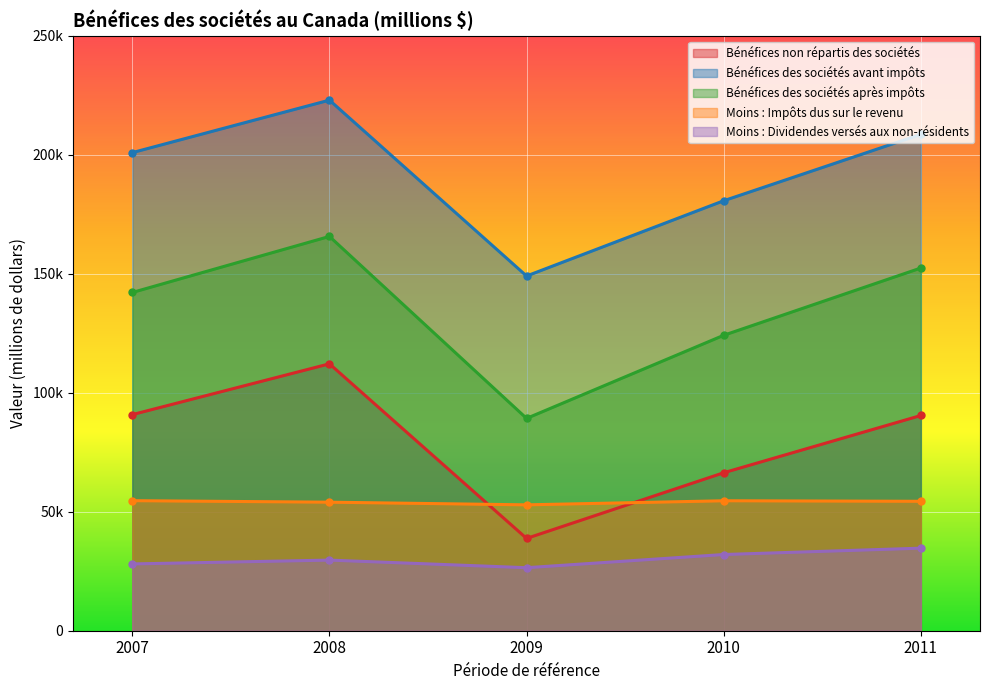

How many interior local peaks does the Moins : Impôts dus sur le revenu series have?

1